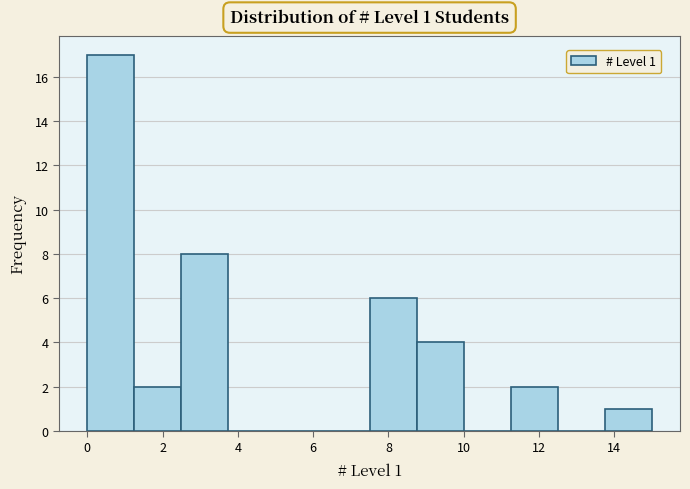

Over which range of the x-axis is the bar tallest?

0.00 to 1.25